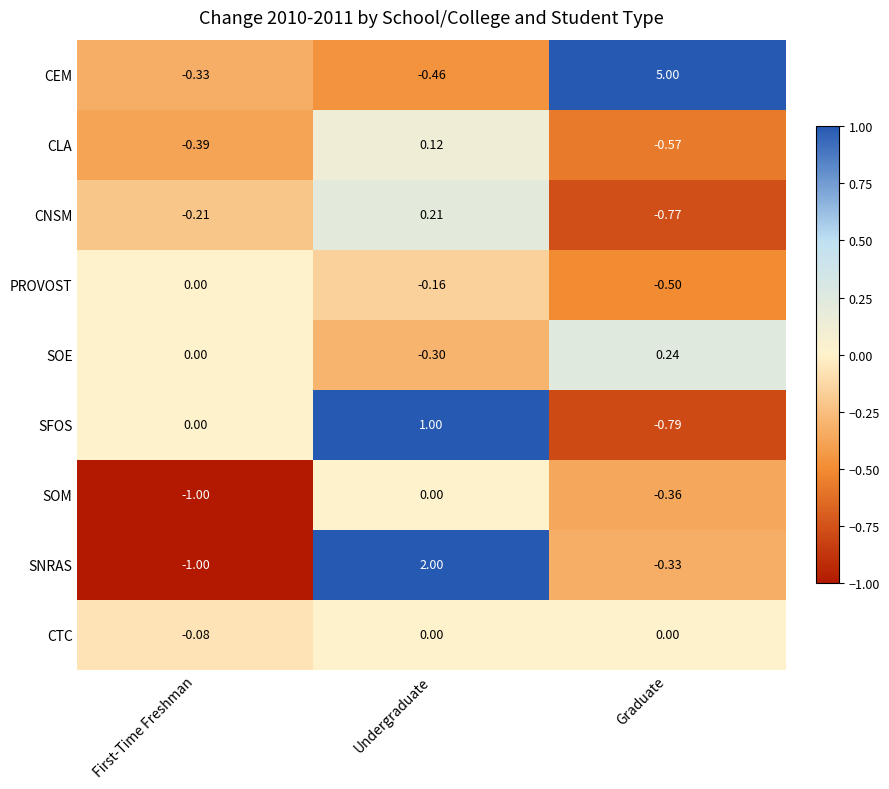

Which series changed the most between Undergraduate and Graduate?

CEM